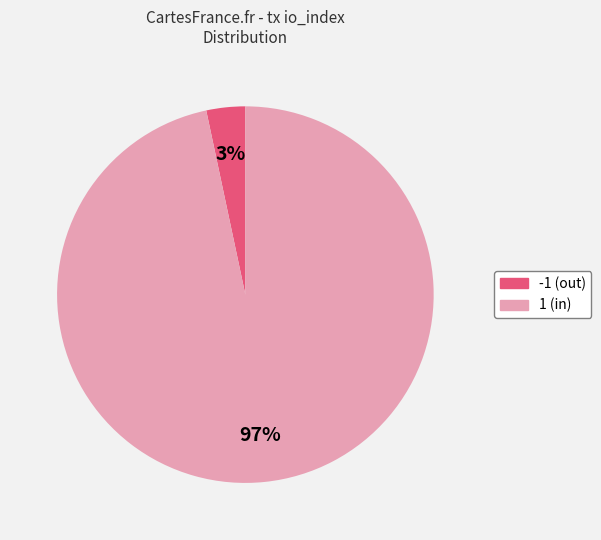

To the nearest percent, what is the average slice percentage?

50%